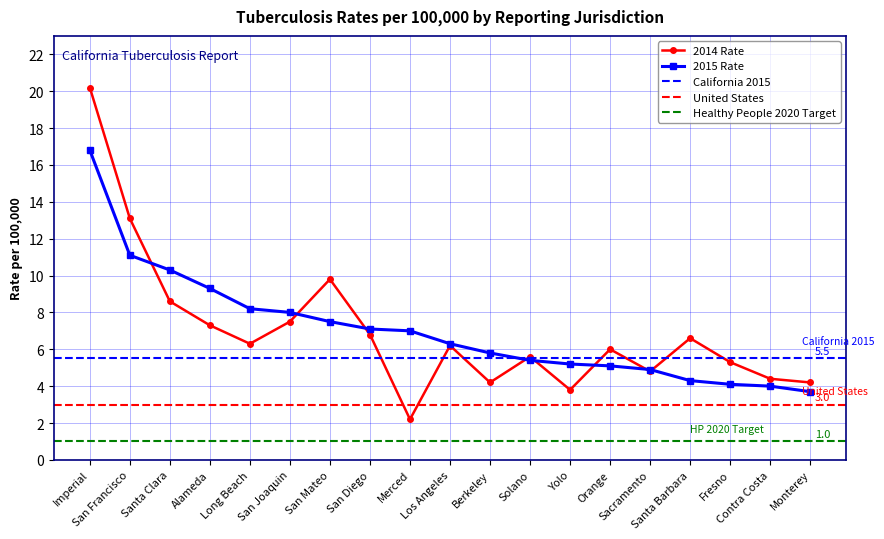

What is the label of the 3rd point from the right?

Fresno